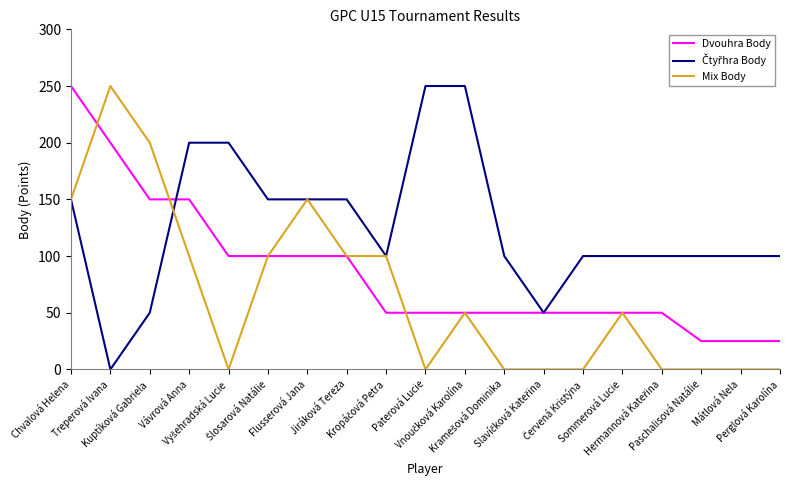

Does the chart have visible grid lines?

No